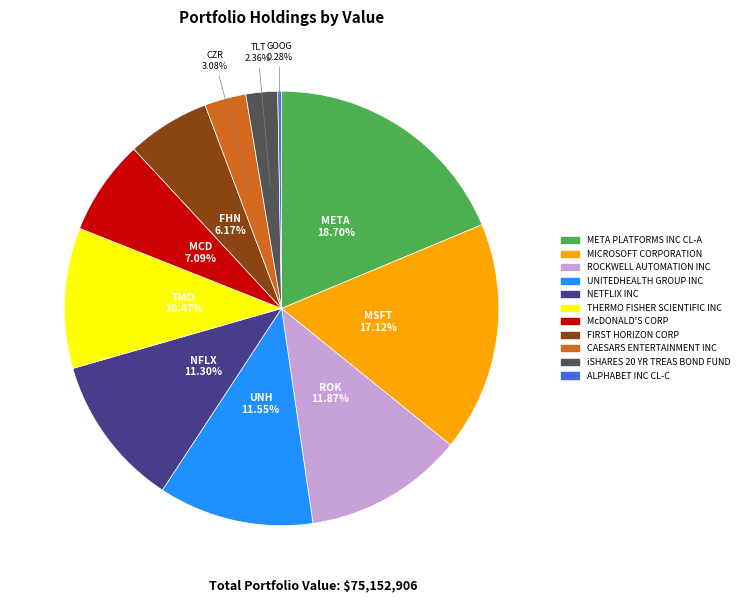

Between META PLATFORMS INC CL-A and UNITEDHEALTH GROUP INC, which is larger?

META PLATFORMS INC CL-A